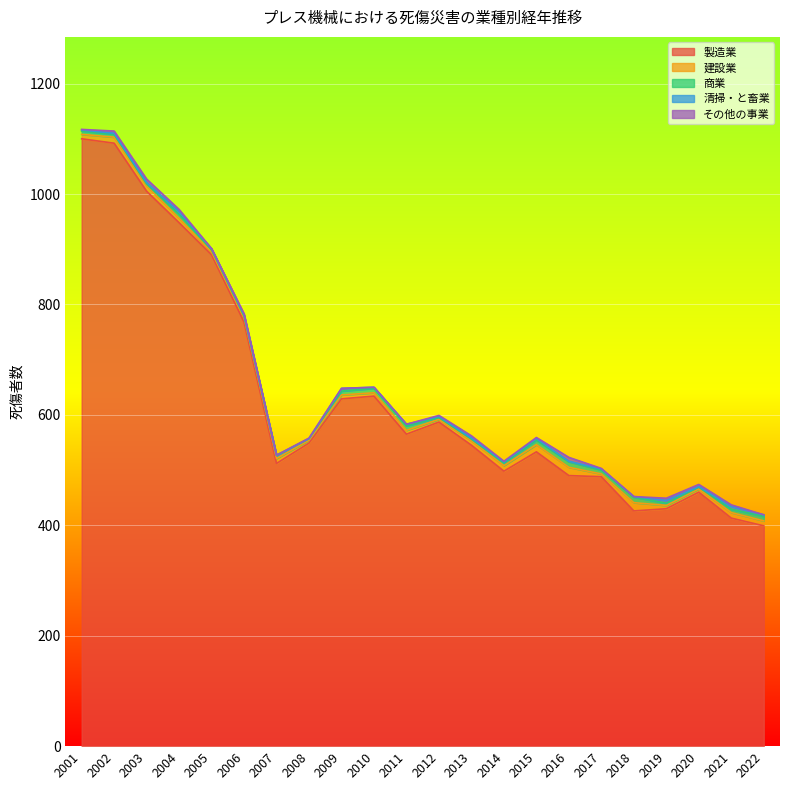

True or false: 建設業 has a value of 6 at 2010.

True